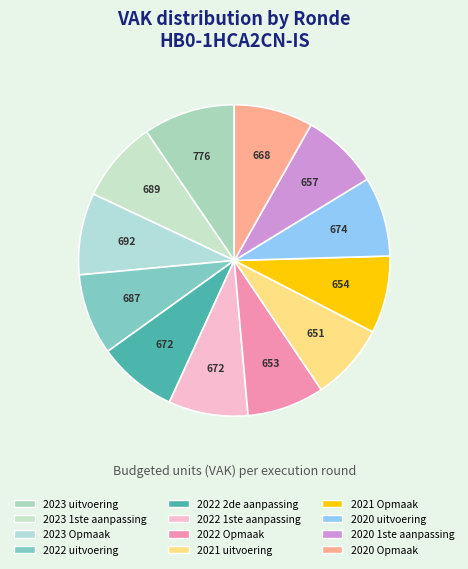

How many slices are in this pie chart?

12